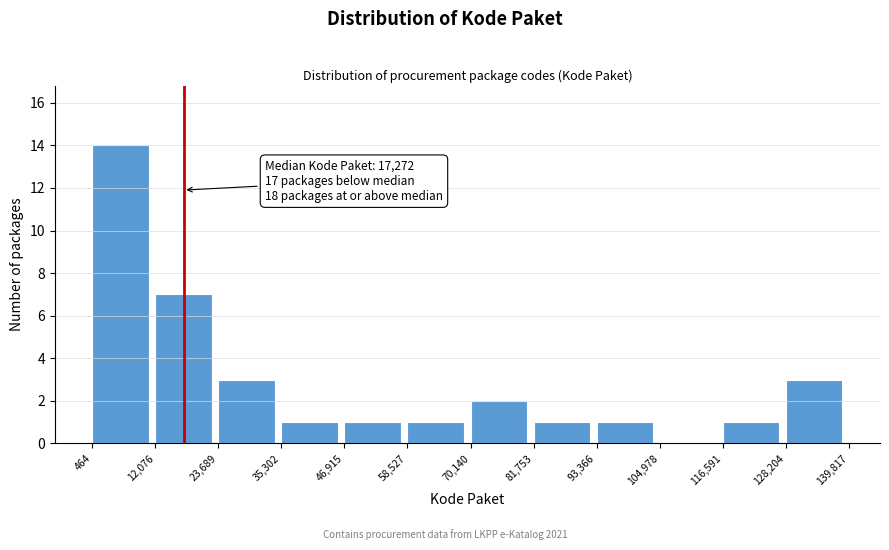

Over which range of the x-axis is the bar tallest?

464 to 12,076